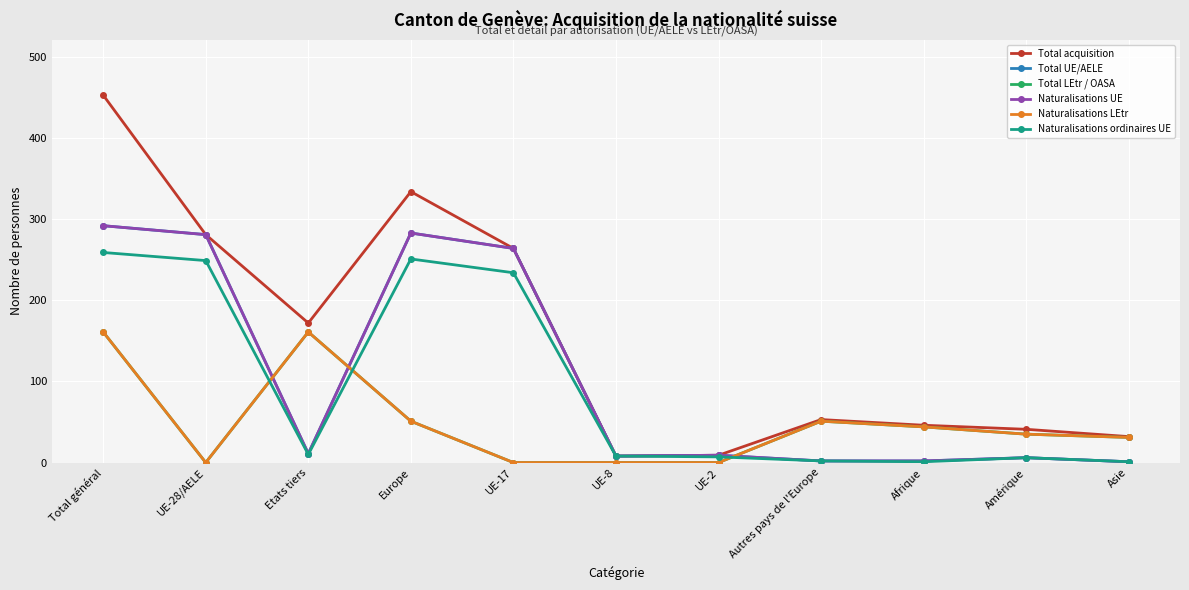

Is the value of Total UE/AELE at UE-17 greater than the value of Naturalisations ordinaires UE at Afrique?

Yes